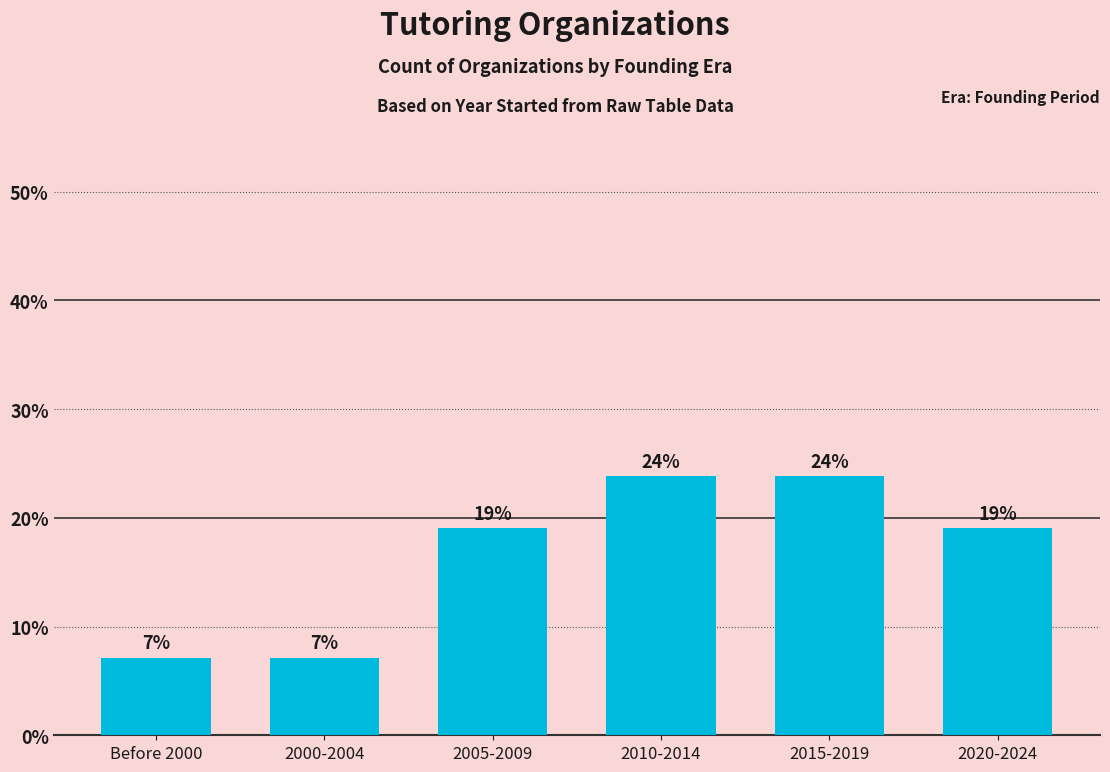

What is the sum of all values?

100.0